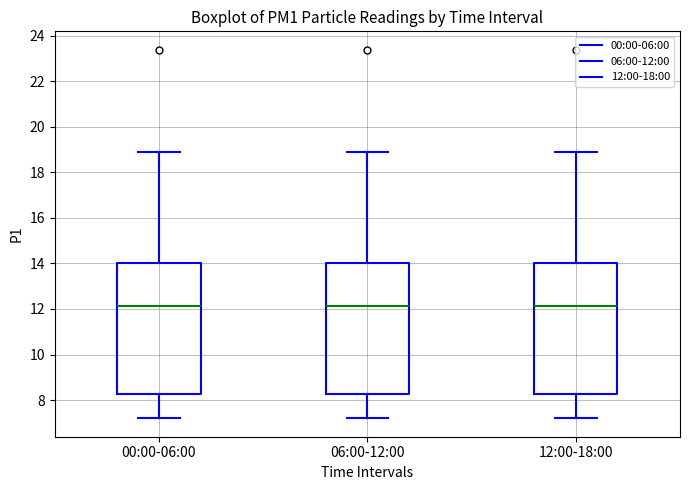

Where is the upper edge of the box for 06:00-12:00 on the y-axis? The values are not printed on the chart, so give them approximately, as read against the axis.

14.0